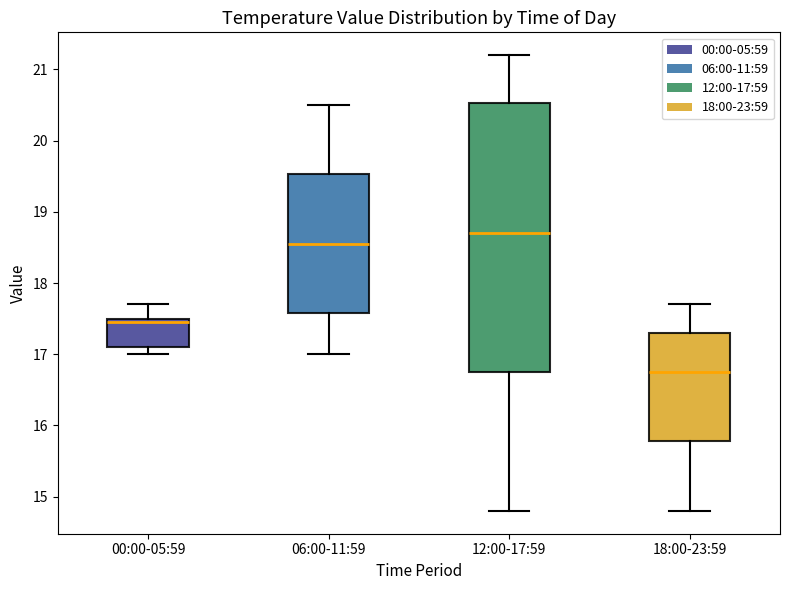

Which box is the tallest, from its lower edge to its upper edge?

12:00-17:59